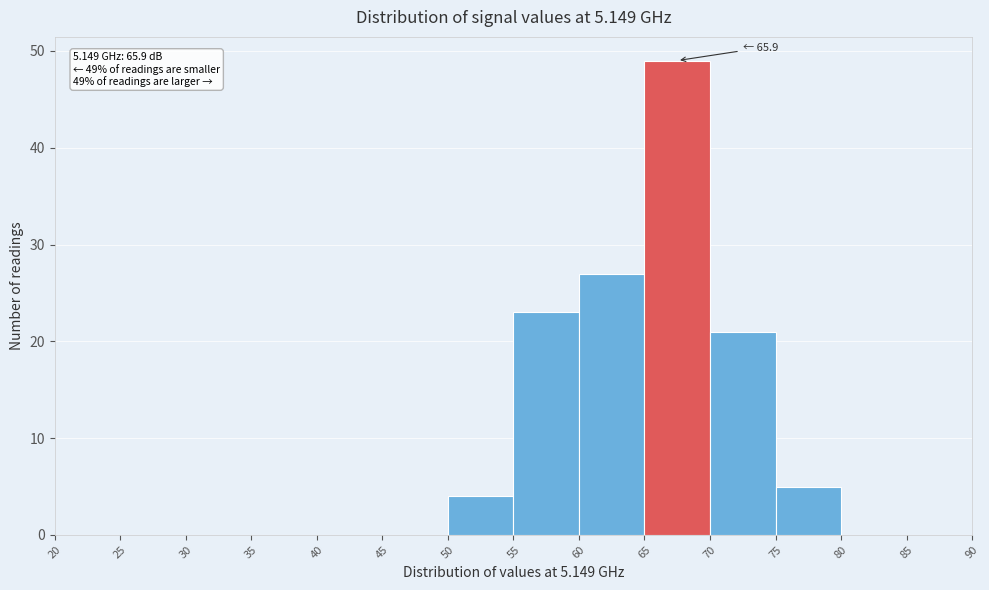

Which range on the x-axis has the tallest bar?

65 to 70